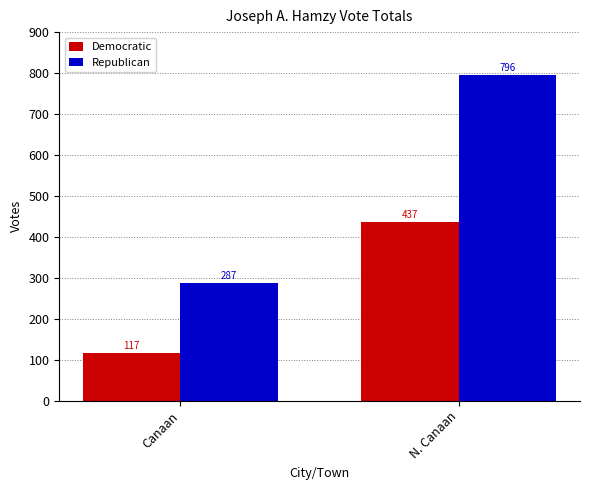

Reading right to left, extract all data points from this chart.

Democratic: 437	117
Republican: 796	287